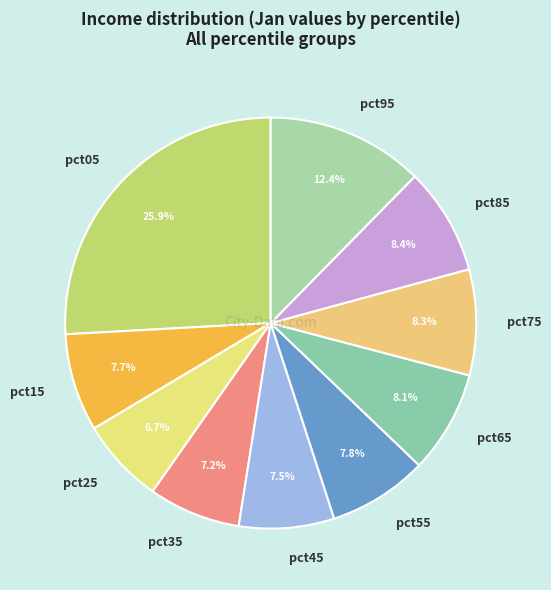

How many slices are in this pie chart?

10